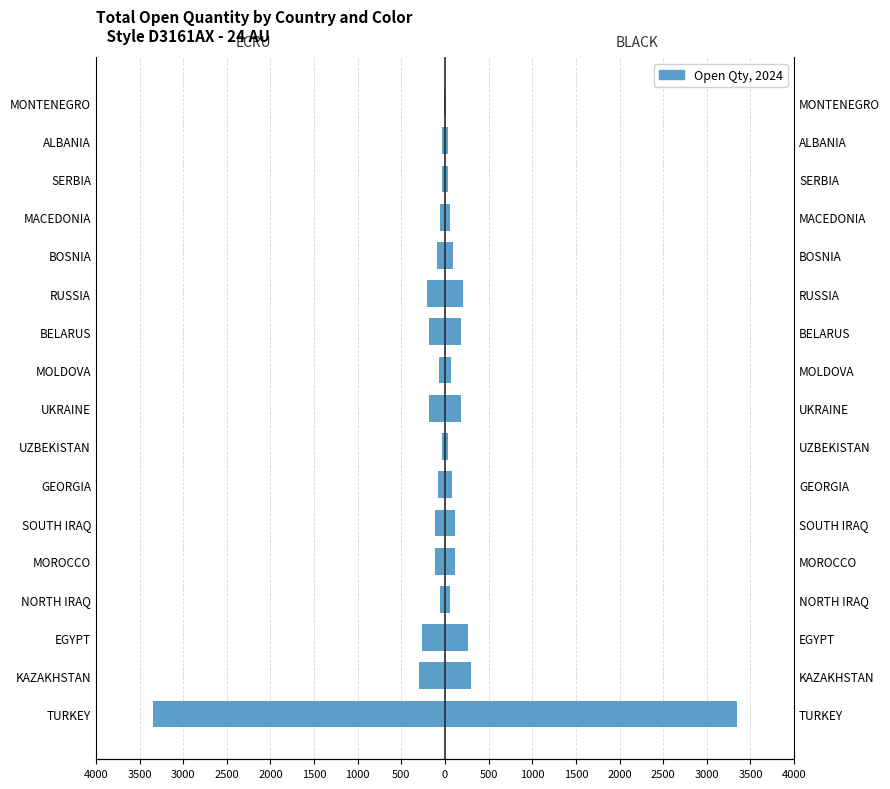

What is the minimum value for ECRU (Total Open Qty)?

-3350